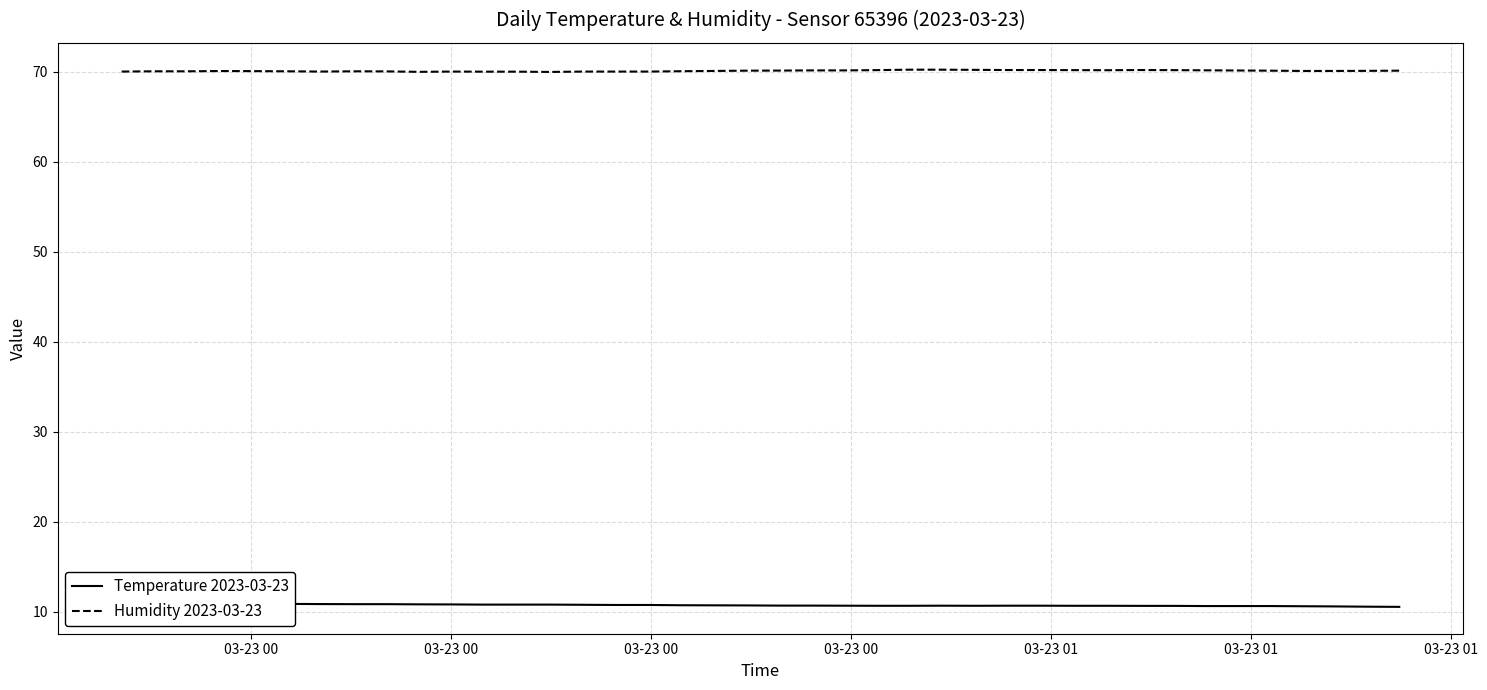

Rank the series by their maximum value, from lowest to highest.

Temperature 2023-03-23, Humidity 2023-03-23